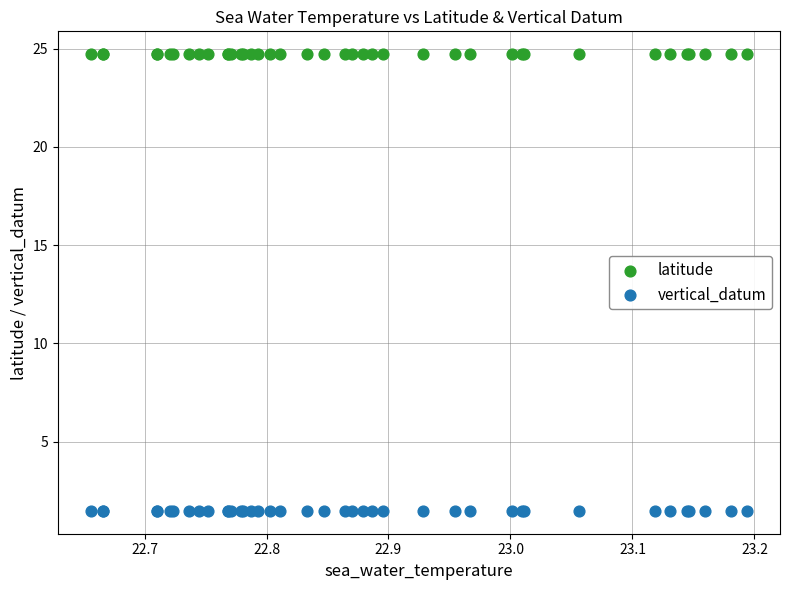

What is the X range (max minus min) for the scatter plot?

0.5